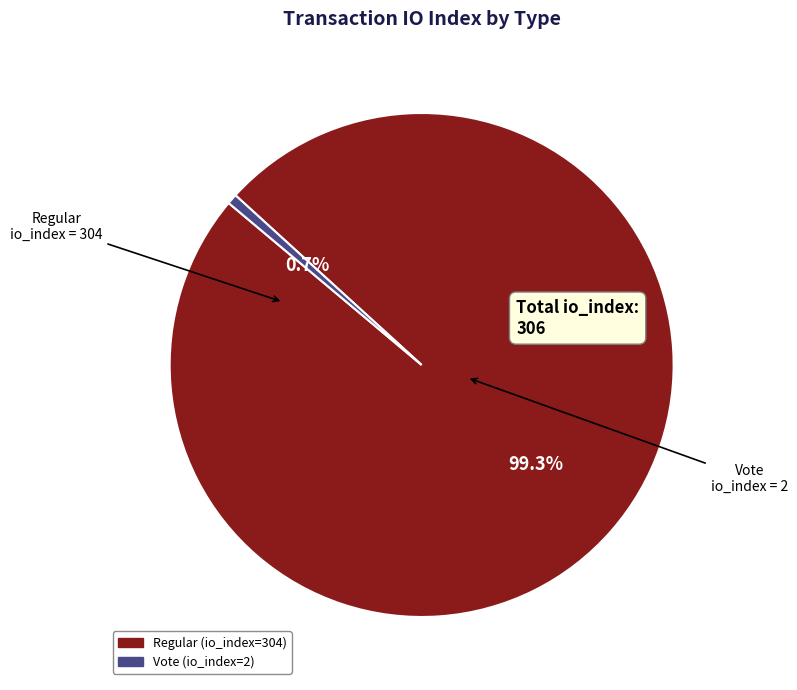

How many slices are in this pie chart?

2